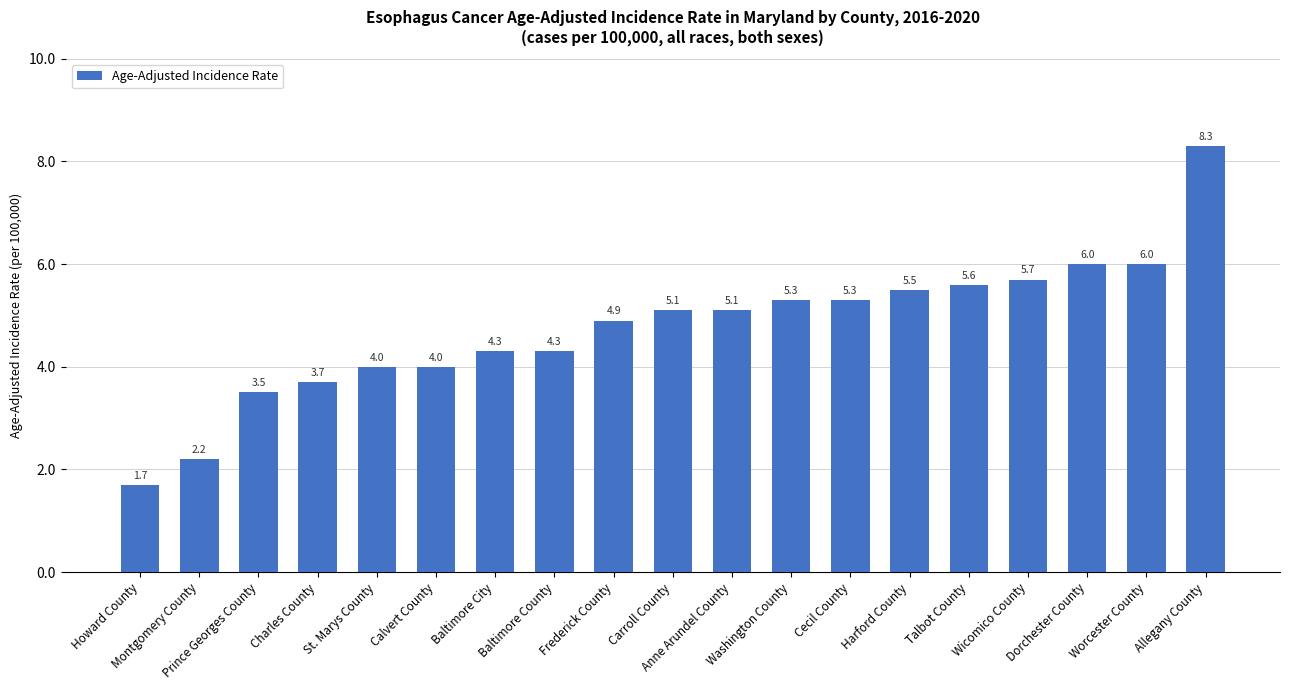

What is the label of the 13th bar from the right?

Baltimore City